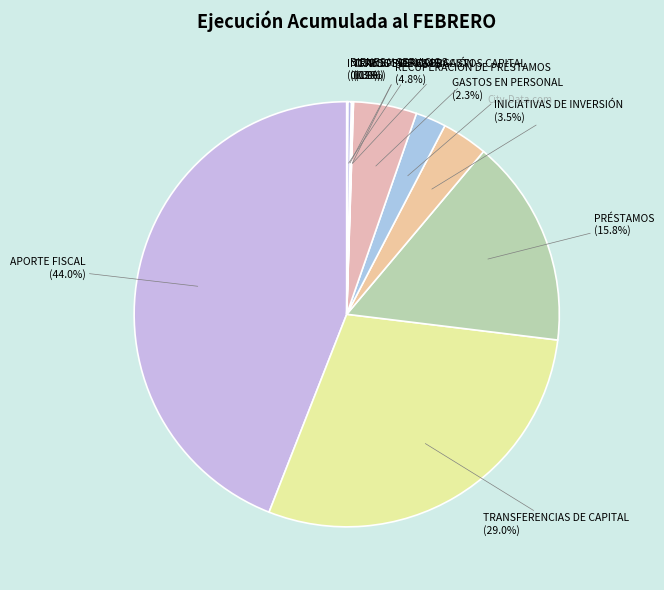

Count the number of slices in the pie.

10